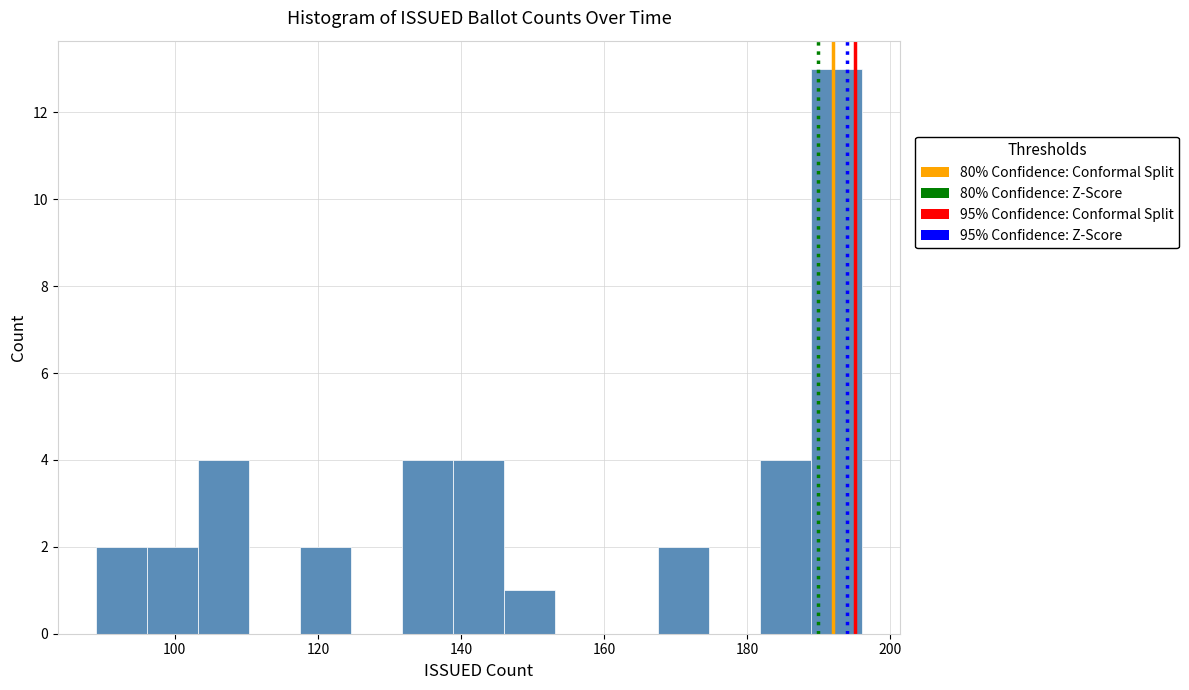

Around what value on the x-axis is the tallest bar? Give the approximate position of its centre, as read against the axis.

192